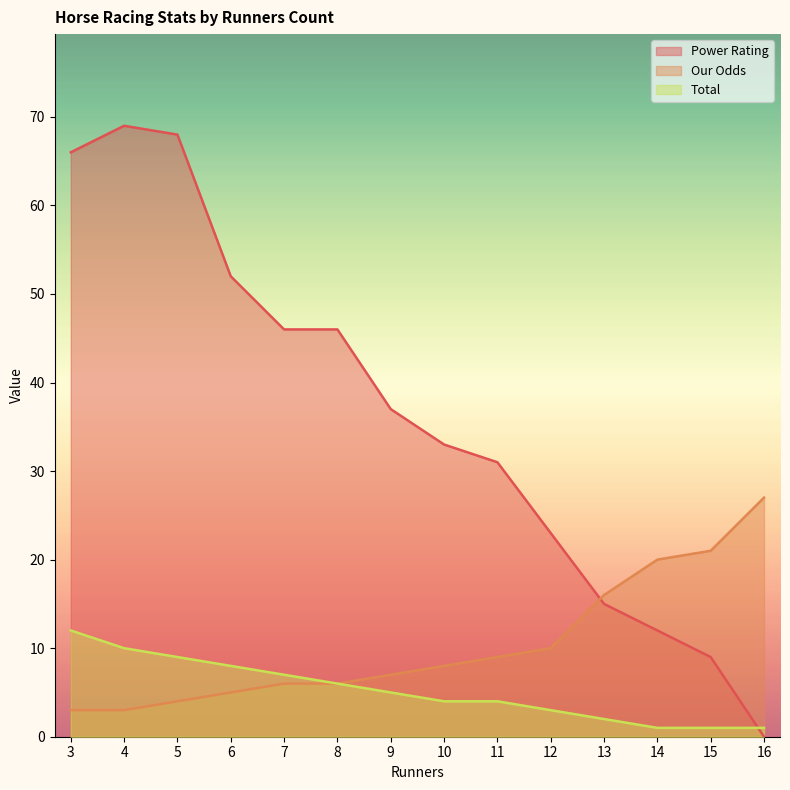

How many lines are shown in the chart?

3